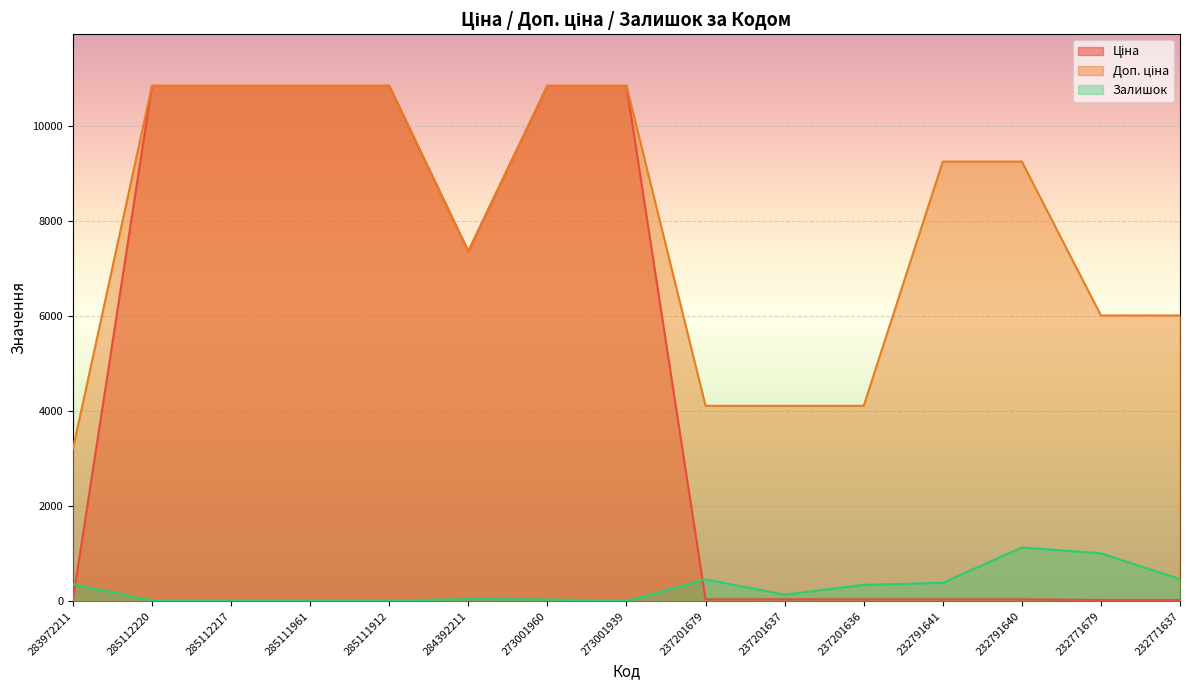

Does the chart display data point markers on the line(s)?

No